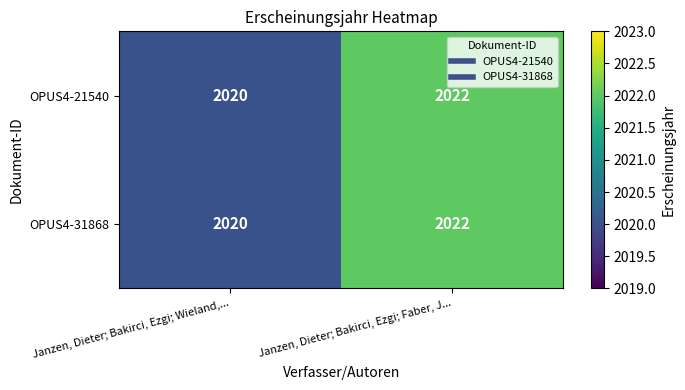

Reading left to right, extract all data points from this chart.

OPUS4-21540: 2020	2022
OPUS4-31868: 2020	2022